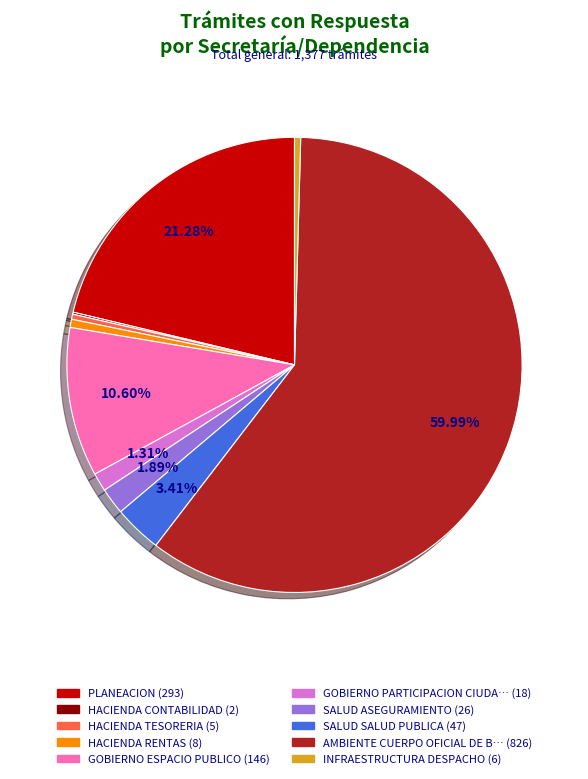

Is there any slice that represents more than half of the pie?

Yes